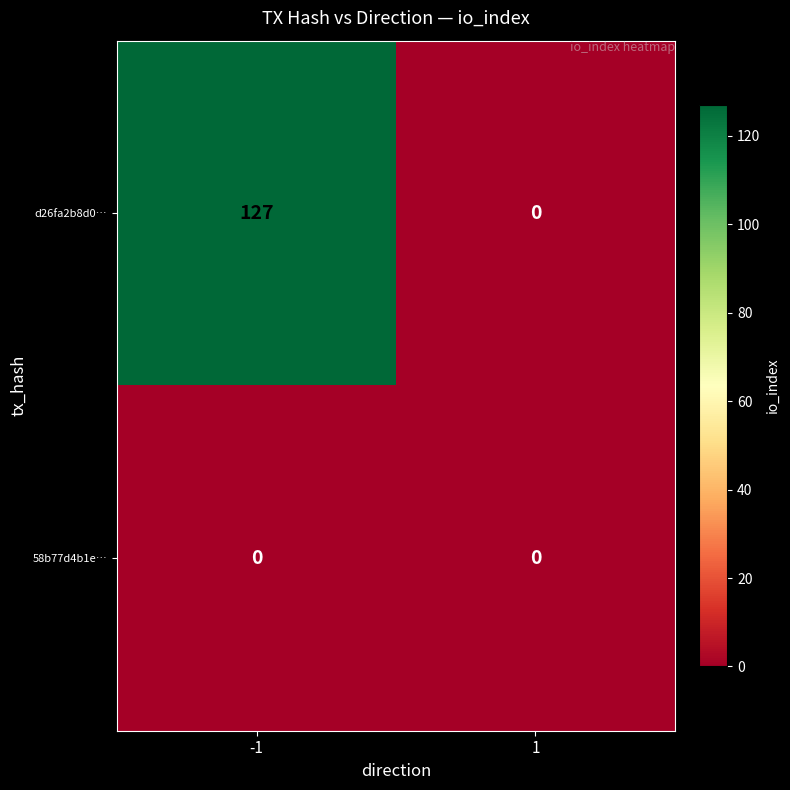

What is the total value across all series at -1?

127